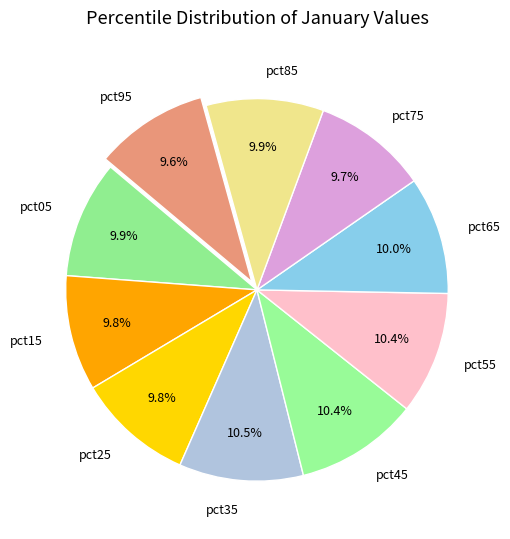

Is there a majority slice in this chart?

No